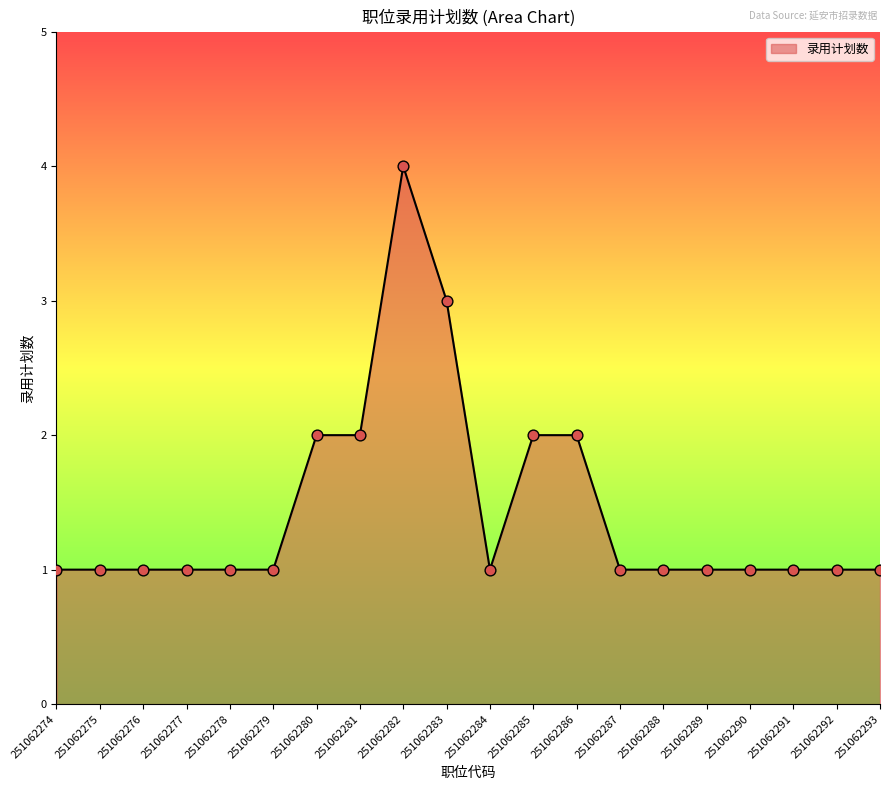

What is the change in value from 251062281 to 251062292?

-1